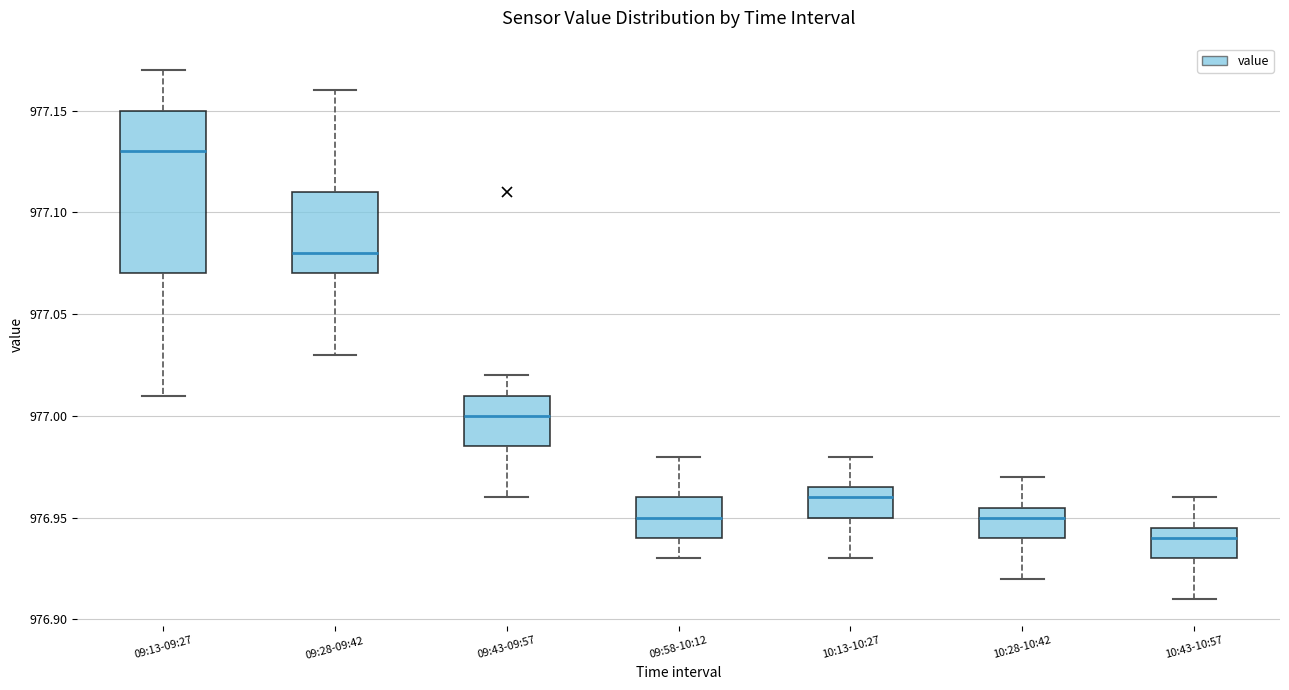

Where does the lower whisker of the box for 10:28-10:42 end on the y-axis? The values are not printed on the chart, so give them approximately, as read against the axis.

976.920